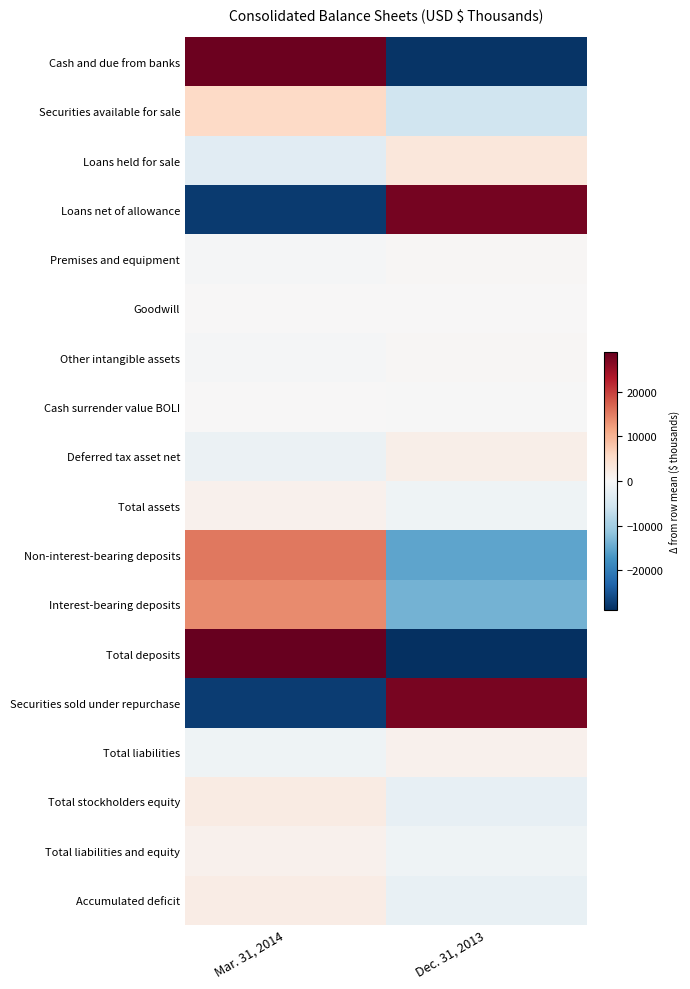

What is the total value across all series at Dec. 31, 2013?

-37064.0